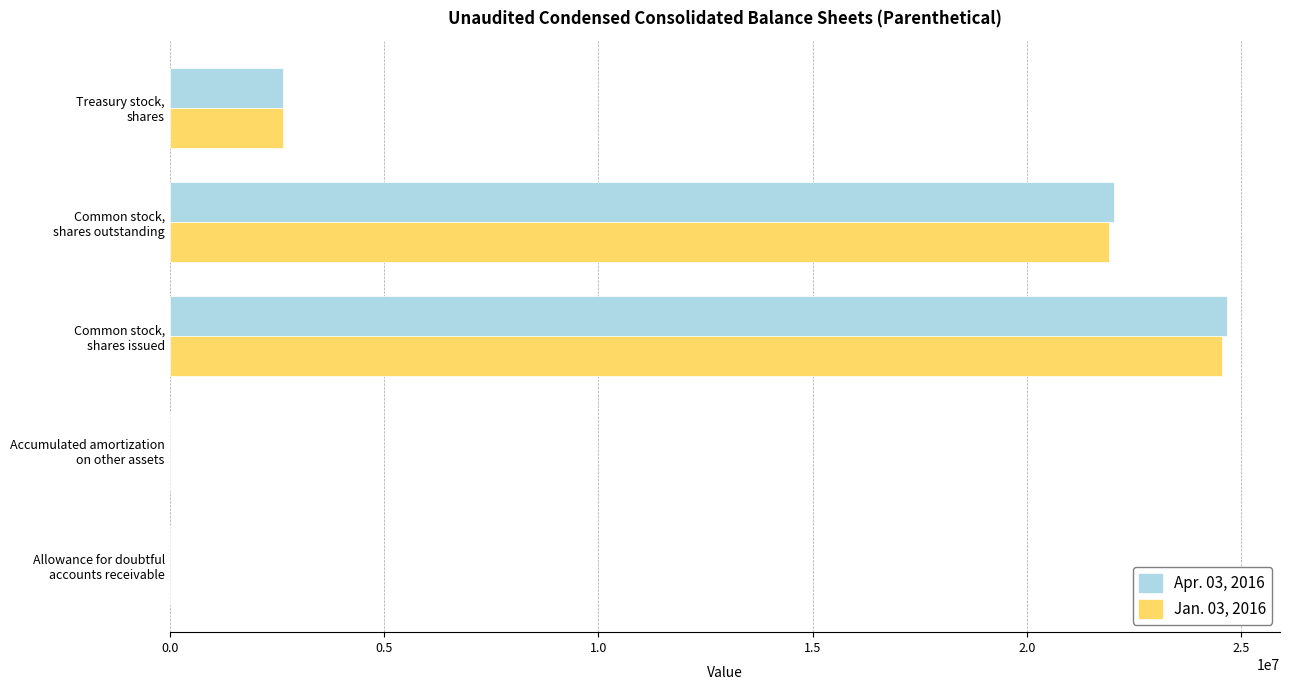

What is the maximum value shown in the chart?

24671787